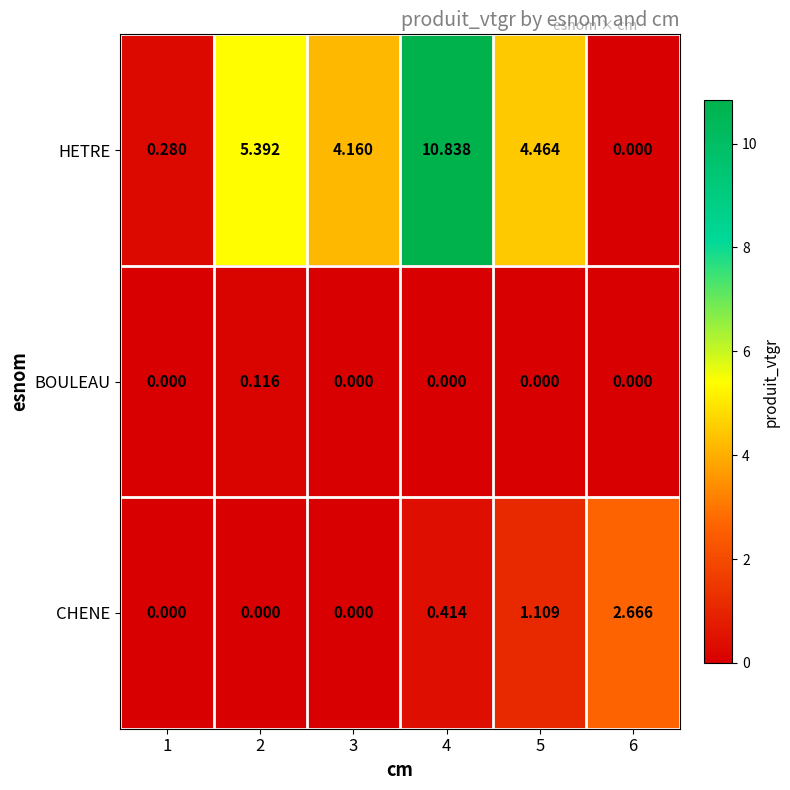

List the series in order of their peak value, lowest first.

BOULEAU, CHENE, HETRE